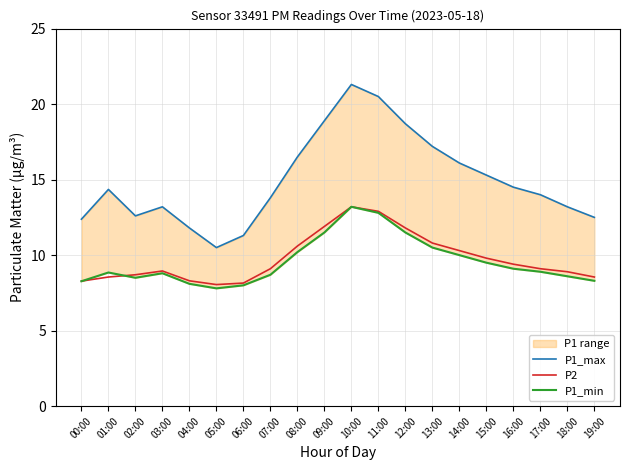

Is it true that P1_max equals 21.7 at 19:00?

False